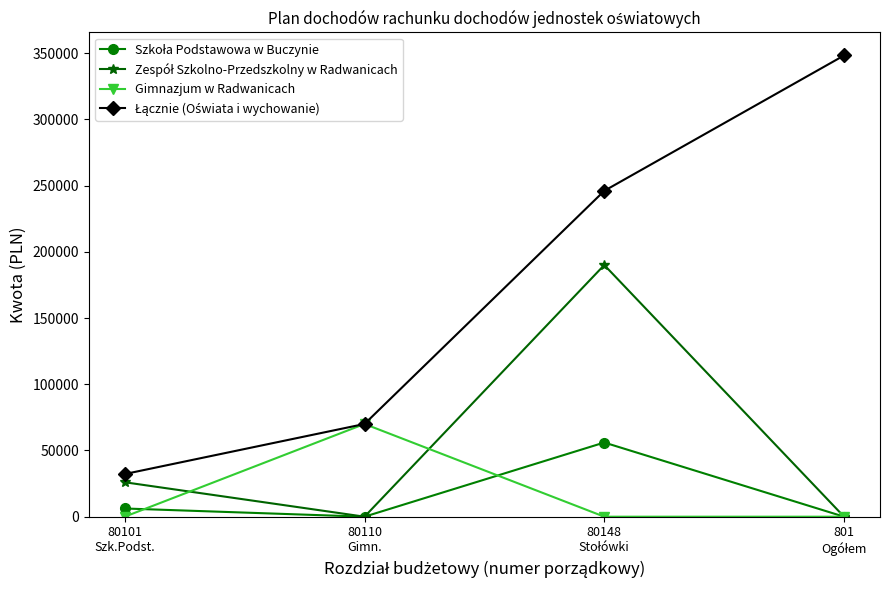

What is the maximum value for Gimnazjum w Radwanicach?

70000